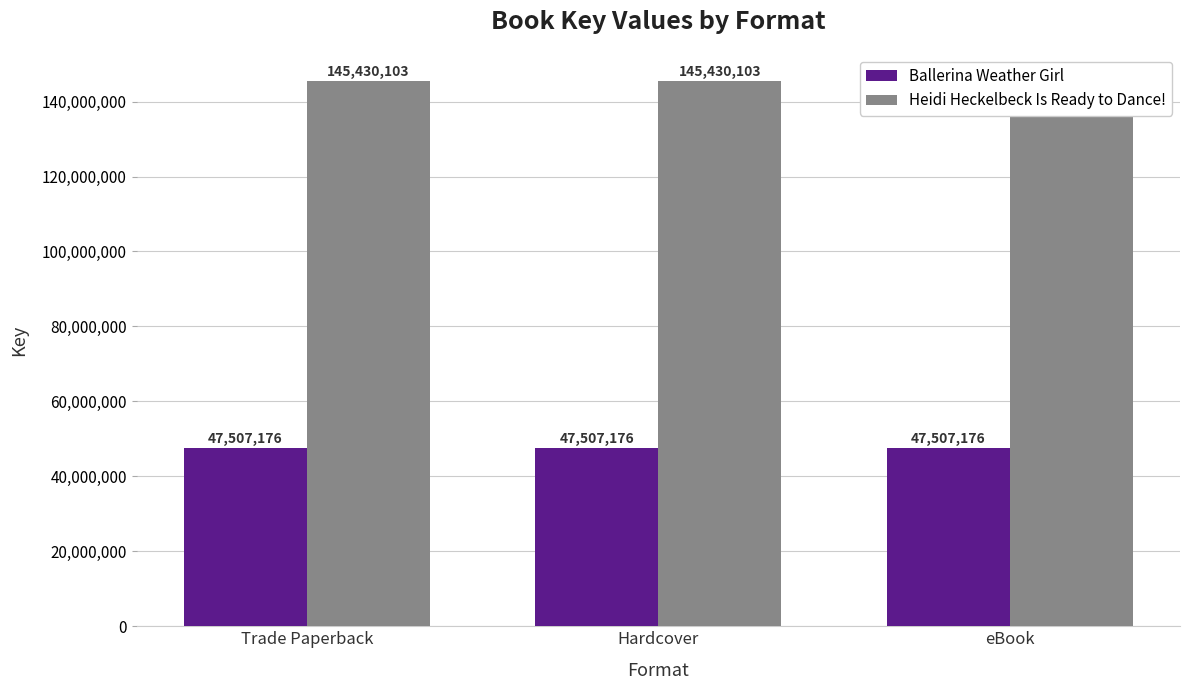

Reading left to right, list all the values displayed in this chart.

Ballerina Weather Girl: Trade Paperback=47507176	Hardcover=47507176	eBook=47507176
Heidi Heckelbeck Is Ready to Dance!: Trade Paperback=145430103	Hardcover=145430103	eBook=145430103